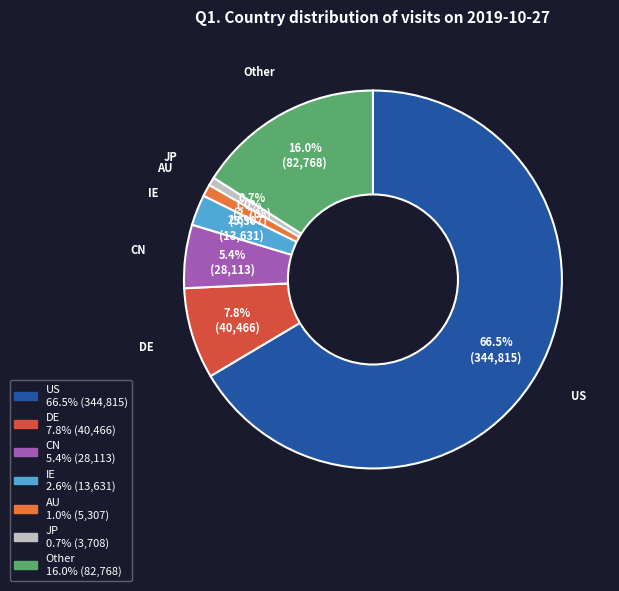

Which category accounts for the majority?

US